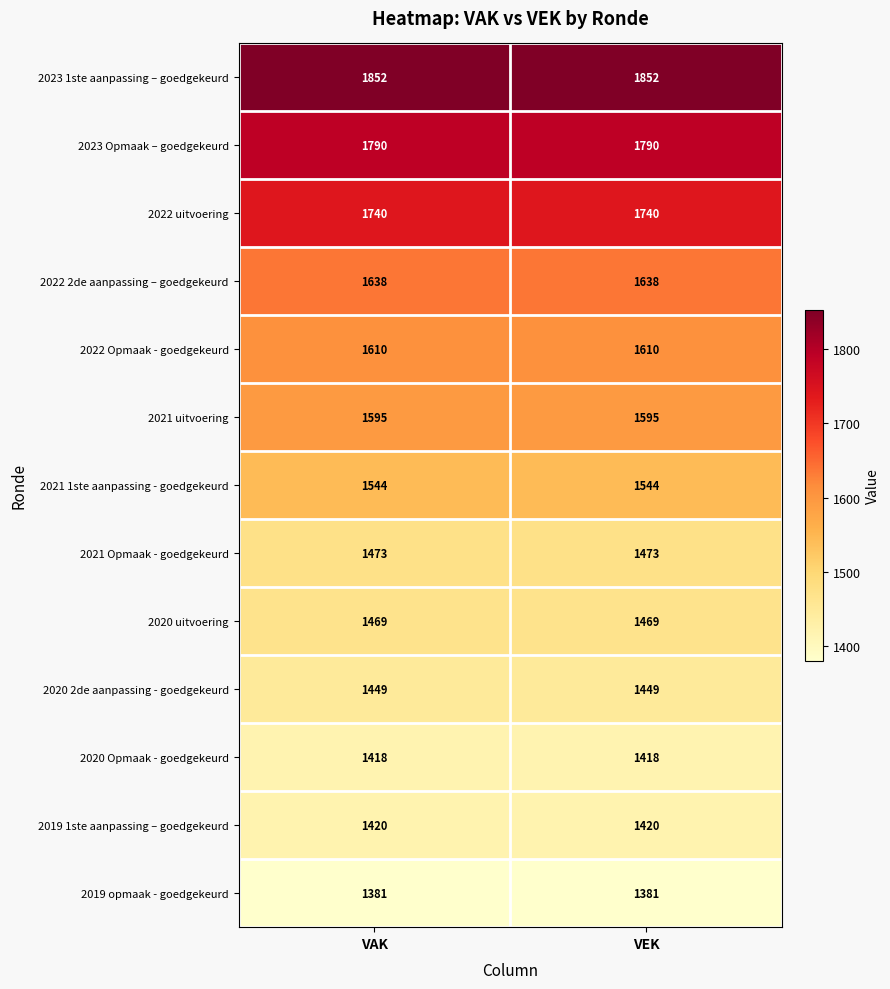

Which series has the largest total across all categories?

2023 1ste aanpassing – goedgekeurd